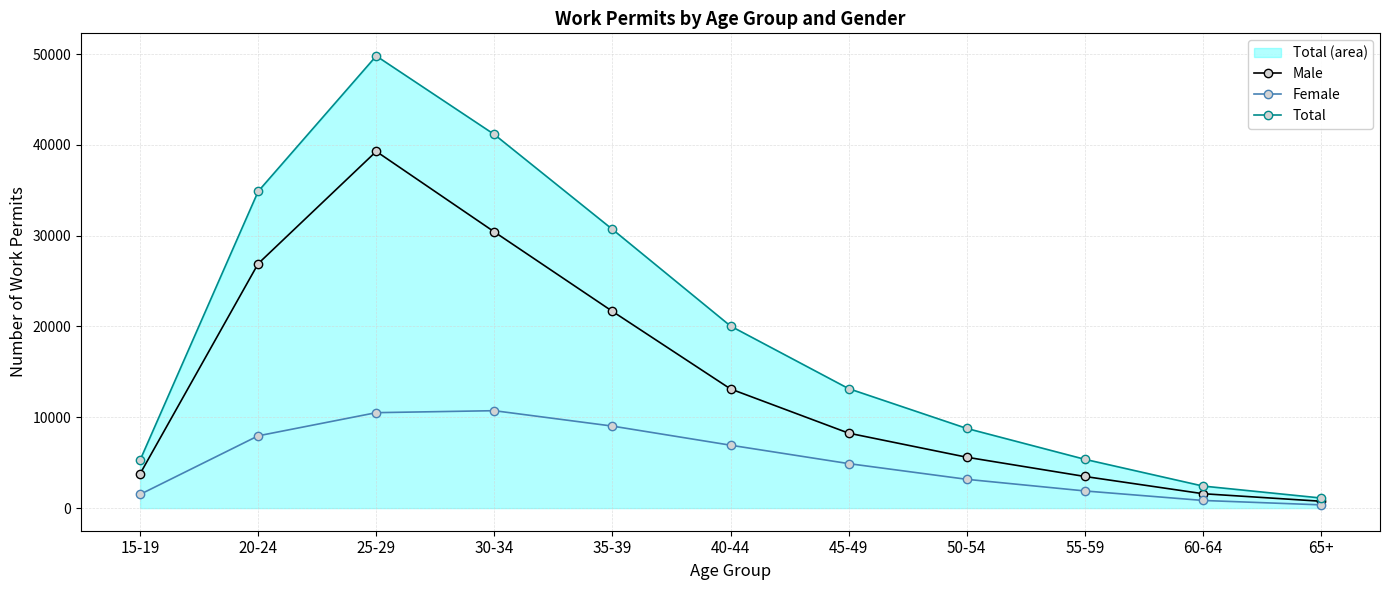

Is it true that Male equals 3774 at 15-19?

True